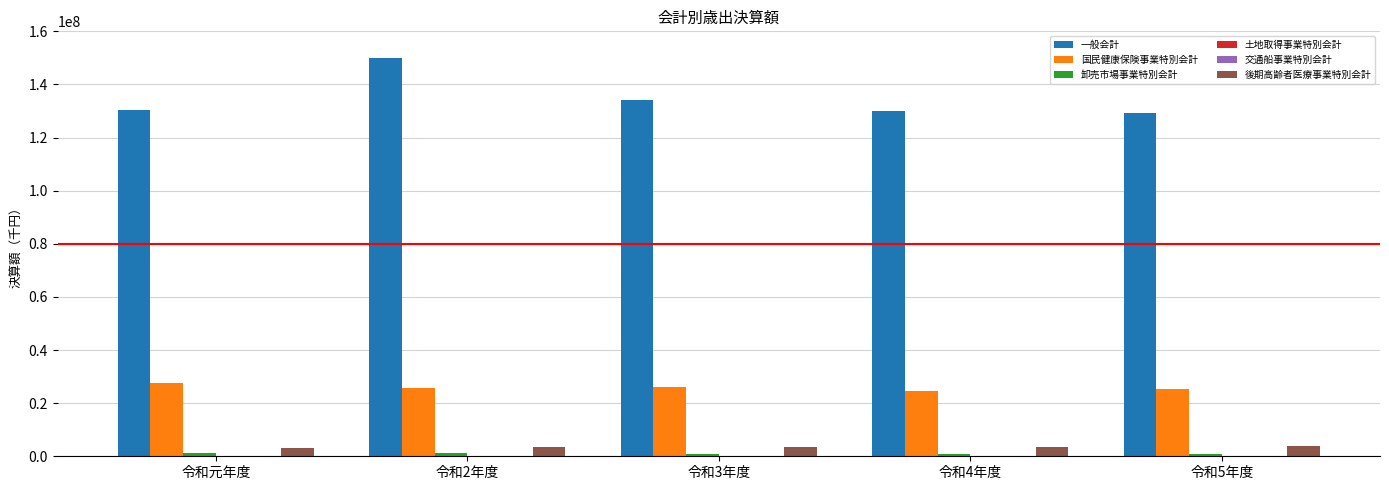

What is the sum of all 国民健康保険事業特別会計 values?

129165307